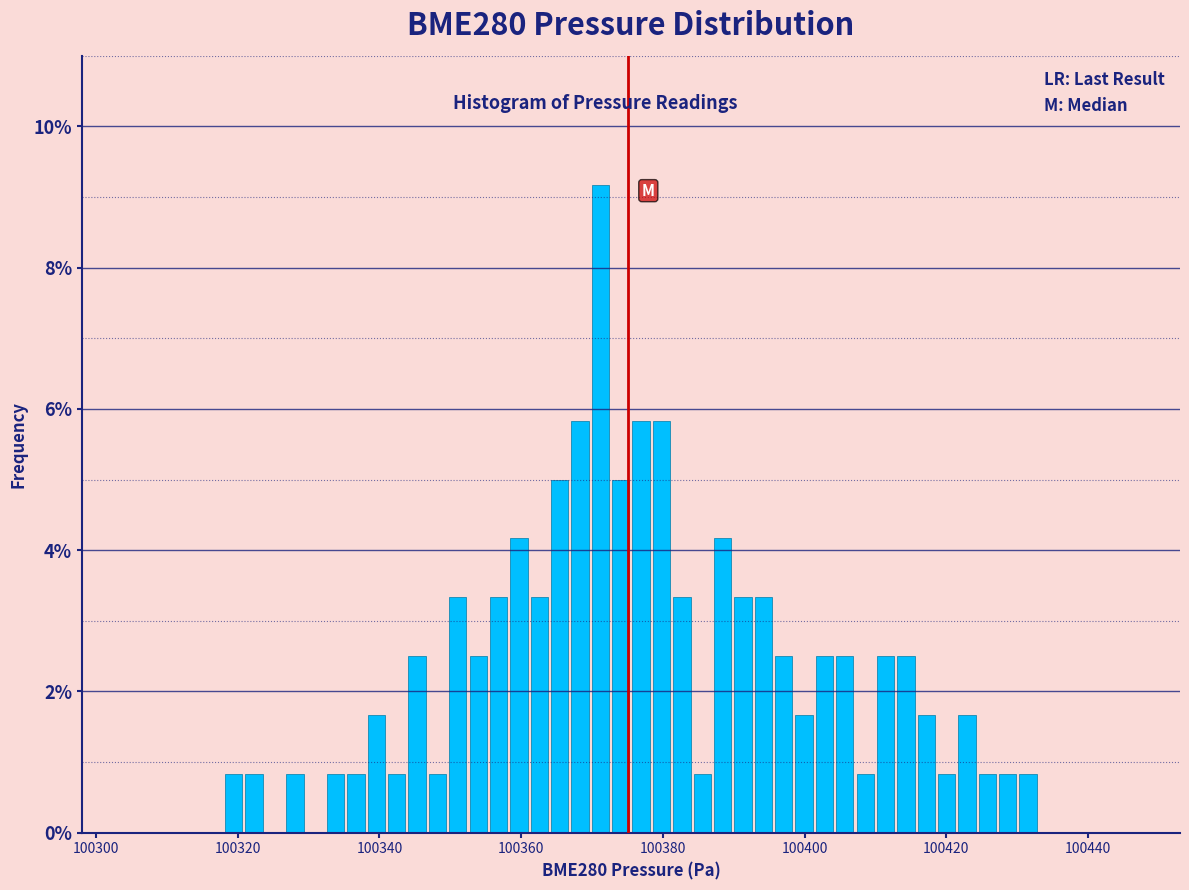

Around what value on the x-axis is the tallest bar? Give the approximate position of its centre, as read against the axis.

100372